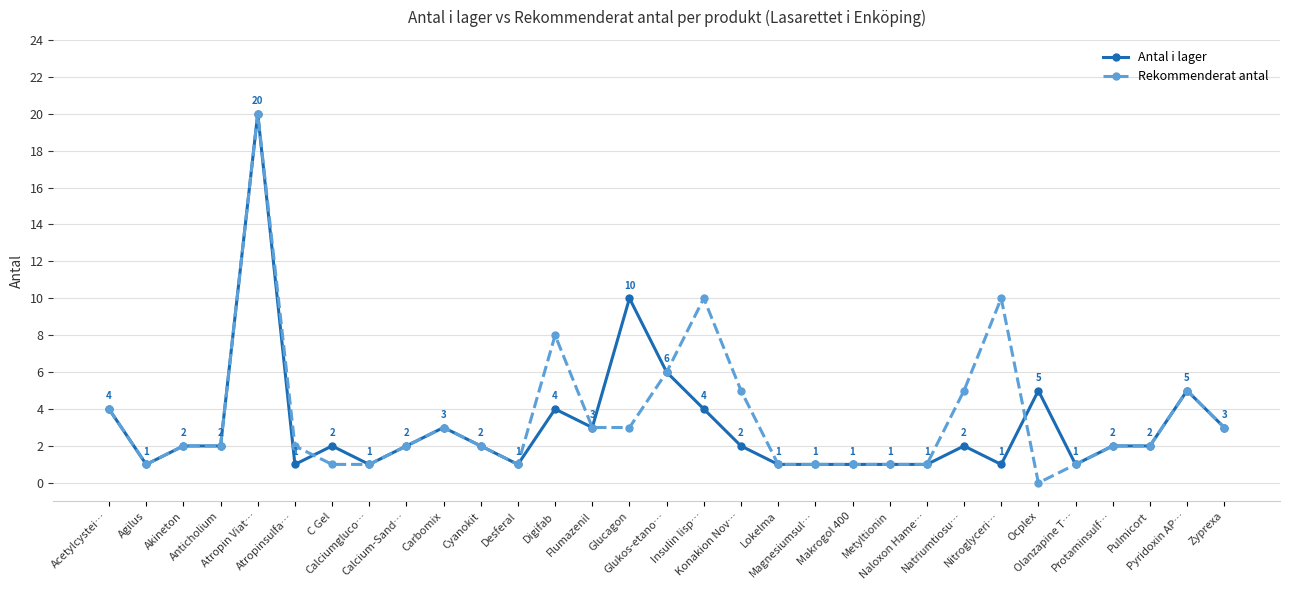

What is the value of the Rekommenderat antal point at the 2nd from the left?

1